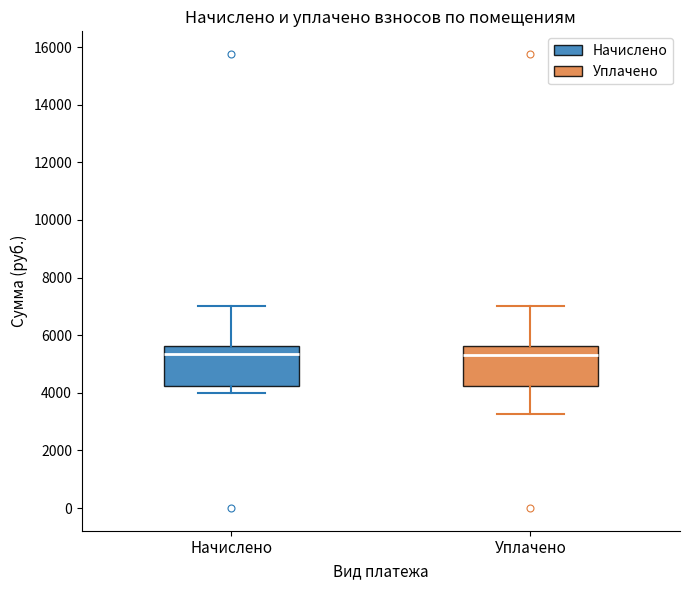

Reading left to right, transcribe this box plot: for each box, give where its median line is, the range the box spans, and where its two whiskers end, as read against the y-axis. The values are not printed on the chart, so give them approximately, as read against the axis.

Начислено: median 5400, box 4200 to 5600, whiskers 4000 to 7000
Уплачено: median 5400, box 4200 to 5600, whiskers 3200 to 7000